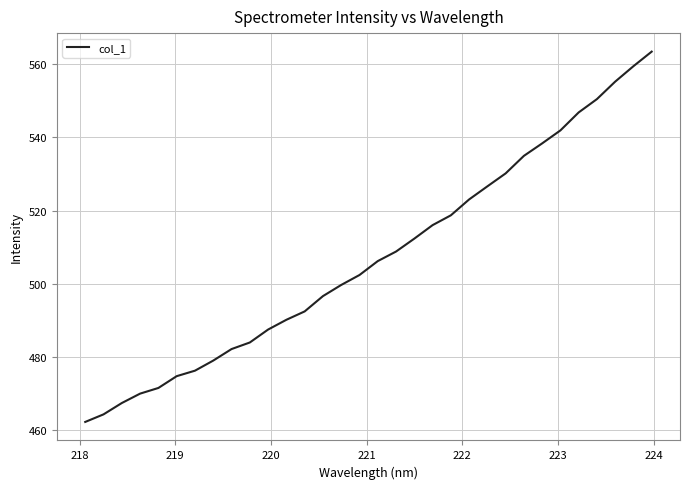

What is the difference between the maximum and minimum values?

101.1